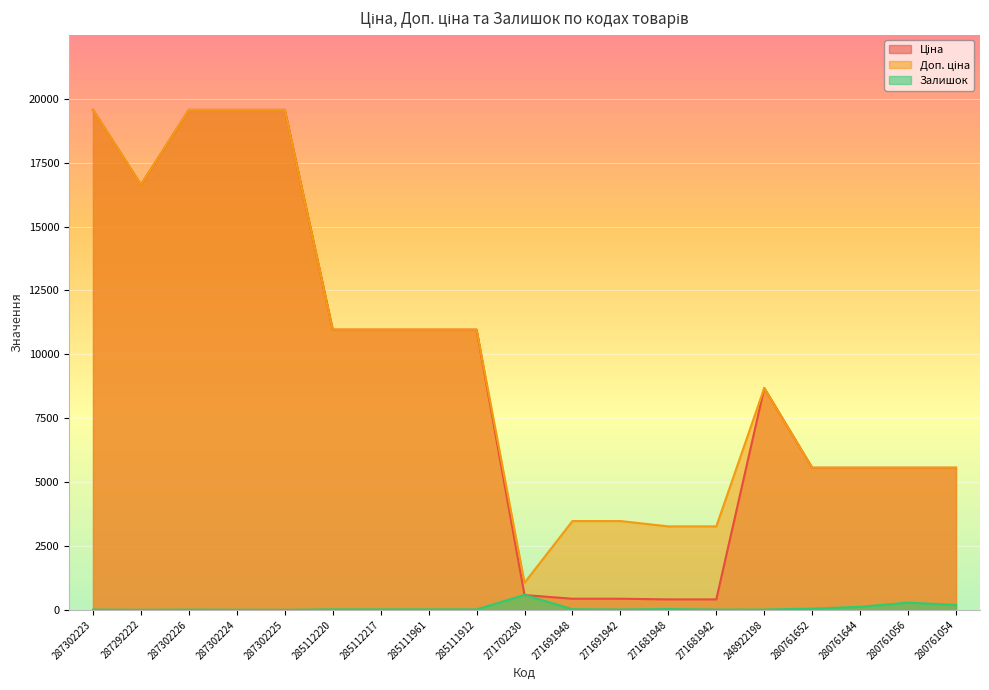

What is the total value across all series at 287302226?

39136.8